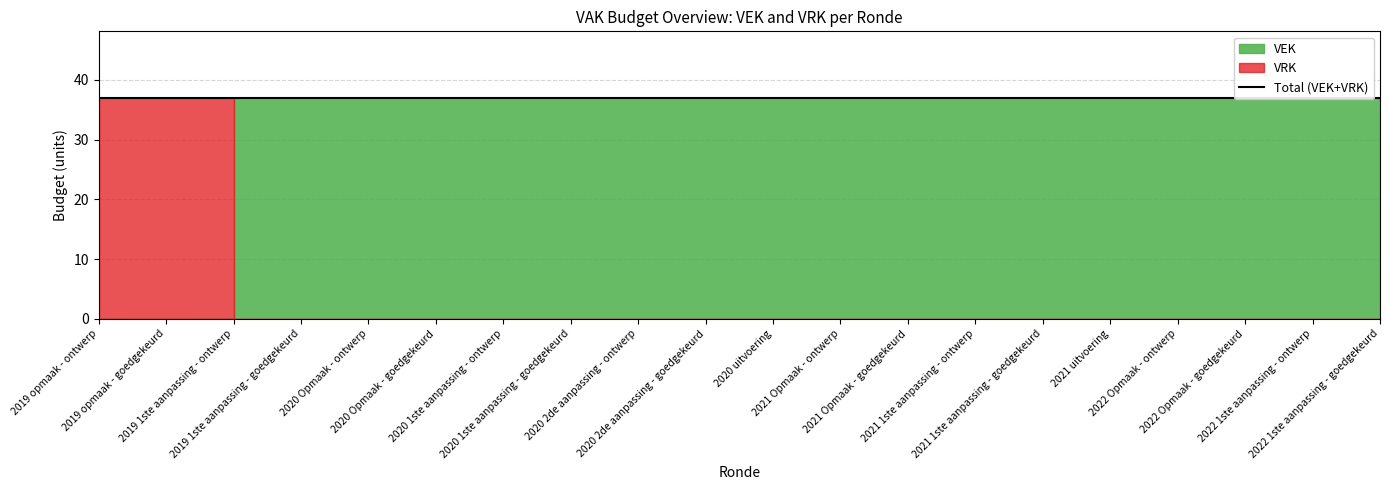

Reading left to right, extract all data points from this chart.

VEK: 2019 opmaak - ontwerp=0	2019 opmaak - goedgekeurd=0	2019 1ste aanpassing - ontwerp=37	2019 1ste aanpassing - goedgekeurd=37	2020 Opmaak - ontwerp=37	2020 Opmaak - goedgekeurd=37	2020 1ste aanpassing - ontwerp=37	2020 1ste aanpassing - goedgekeurd=37	2020 2de aanpassing - ontwerp=37	2020 2de aanpassing - goedgekeurd=37	2020 uitvoering=37	2021 Opmaak - ontwerp=37	2021 Opmaak - goedgekeurd=37	2021 1ste aanpassing - ontwerp=37	2021 1ste aanpassing - goedgekeurd=37	2021 uitvoering=37	2022 Opmaak - ontwerp=37	2022 Opmaak - goedgekeurd=37	2022 1ste aanpassing - ontwerp=37	2022 1ste aanpassing - goedgekeurd=37
VRK: 2019 opmaak - ontwerp=37	2019 opmaak - goedgekeurd=37	2019 1ste aanpassing - ontwerp=0	2019 1ste aanpassing - goedgekeurd=0	2020 Opmaak - ontwerp=0	2020 Opmaak - goedgekeurd=0	2020 1ste aanpassing - ontwerp=0	2020 1ste aanpassing - goedgekeurd=0	2020 2de aanpassing - ontwerp=0	2020 2de aanpassing - goedgekeurd=0	2020 uitvoering=0	2021 Opmaak - ontwerp=0	2021 Opmaak - goedgekeurd=0	2021 1ste aanpassing - ontwerp=0	2021 1ste aanpassing - goedgekeurd=0	2021 uitvoering=0	2022 Opmaak - ontwerp=0	2022 Opmaak - goedgekeurd=0	2022 1ste aanpassing - ontwerp=0	2022 1ste aanpassing - goedgekeurd=0